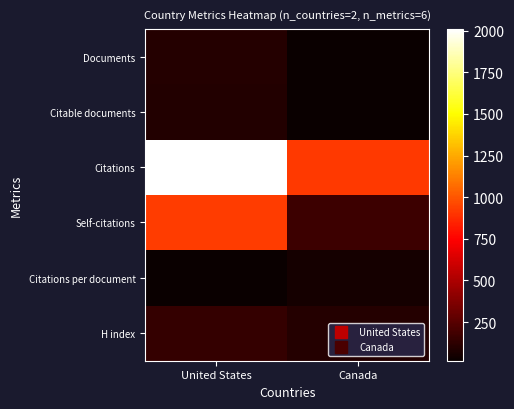

Rank the series by their maximum value, from lowest to highest.

Citations per document, Citable documents, Documents, H index, Self-citations, Citations